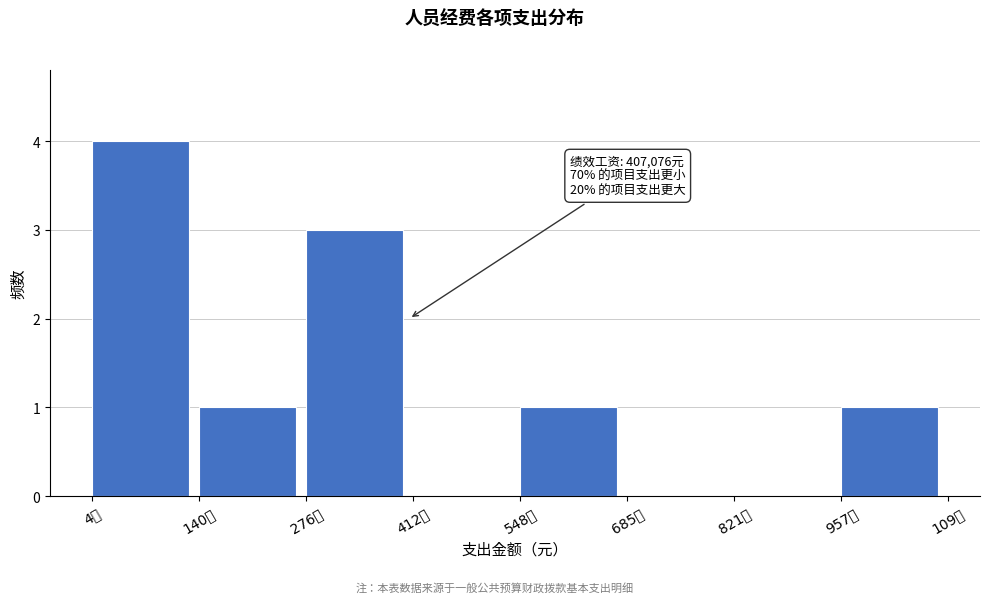

Reading left to right, transcribe all the data shown in this chart.

4千=4	140千=1	276千=3	412千=0	548千=1	685千=0	821千=0	957千=1